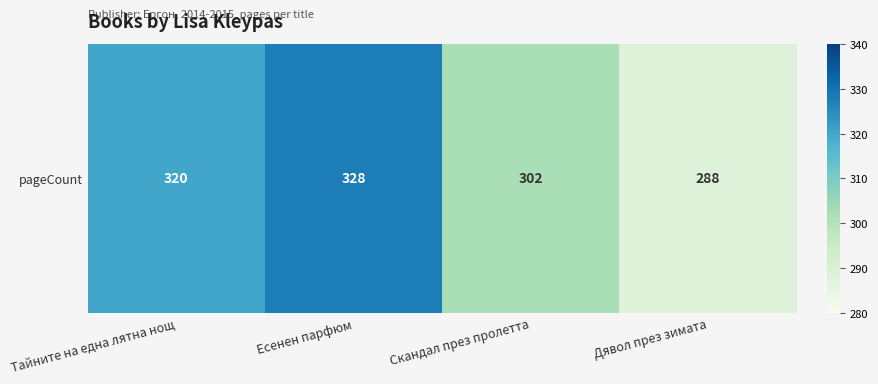

True or false: the data shows 589 at Есенен парфюм.

False